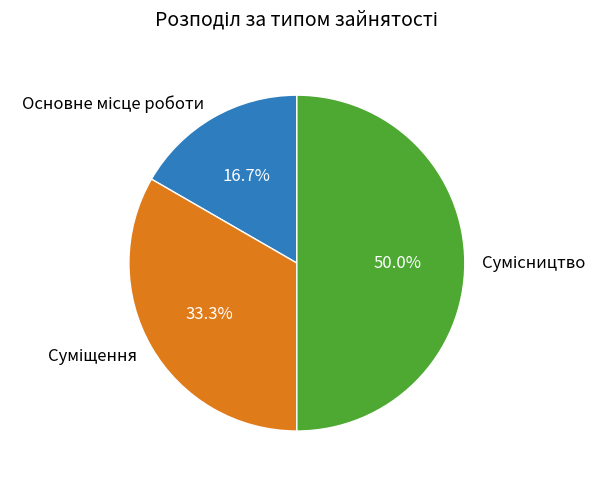

How many slices are in this pie chart?

3